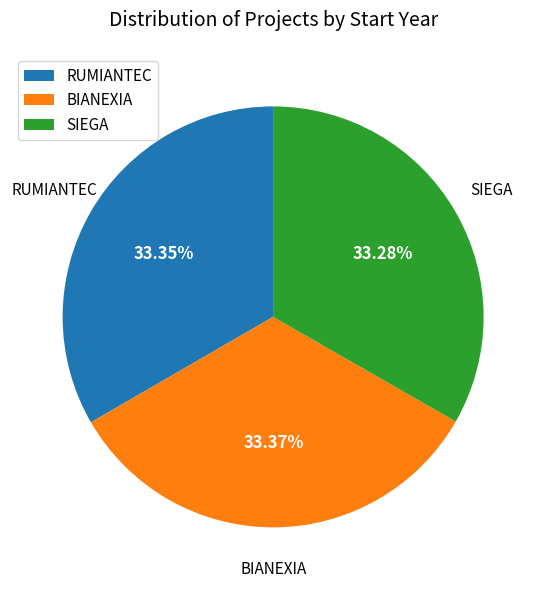

Does BIANEXIA represent more than half of the total?

No